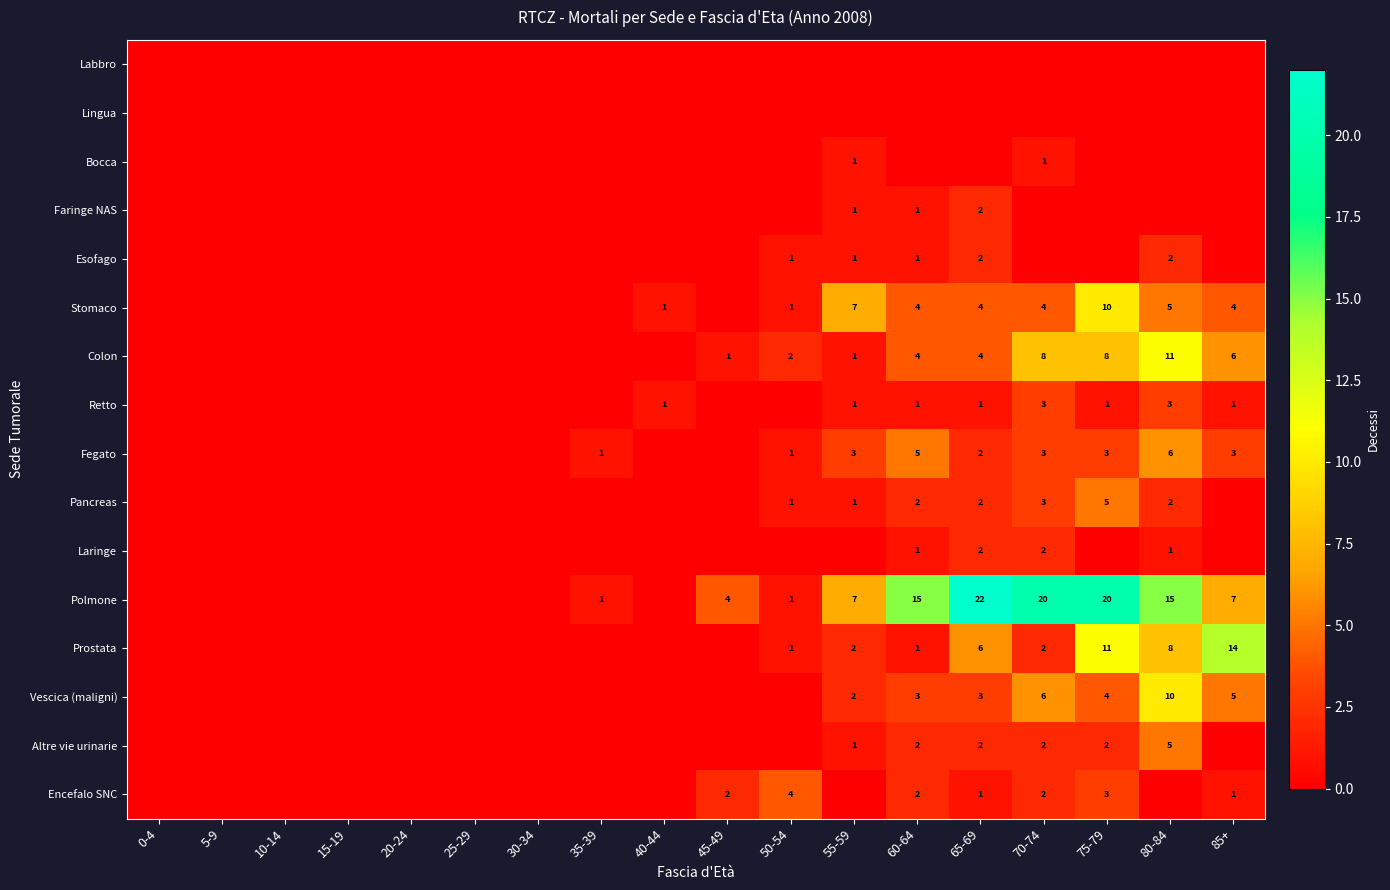

What is the sum of the Polmone values at 80-84 and 75-79?

35